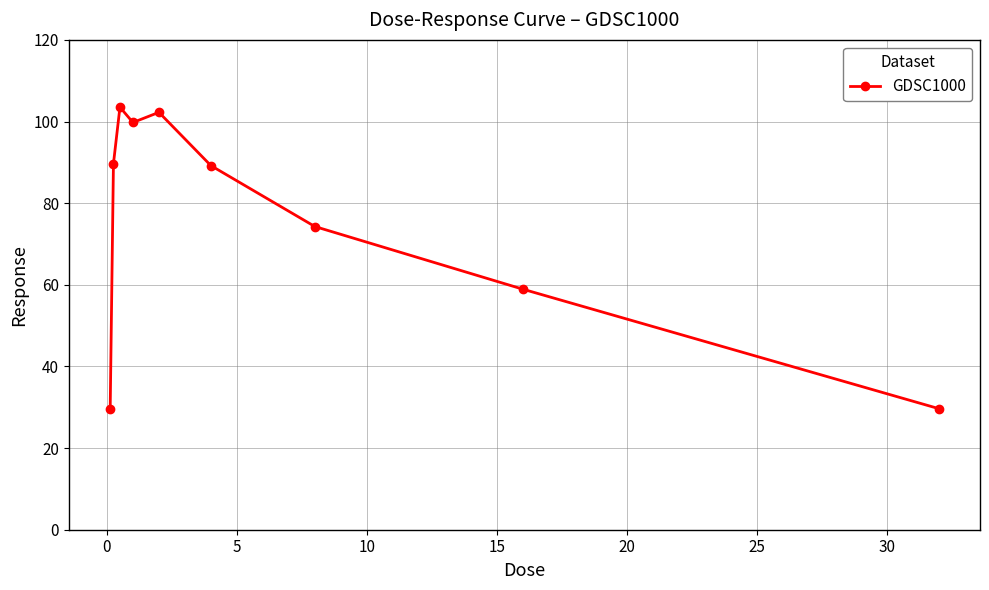

What is the difference between the second highest and second lowest values?

72.6